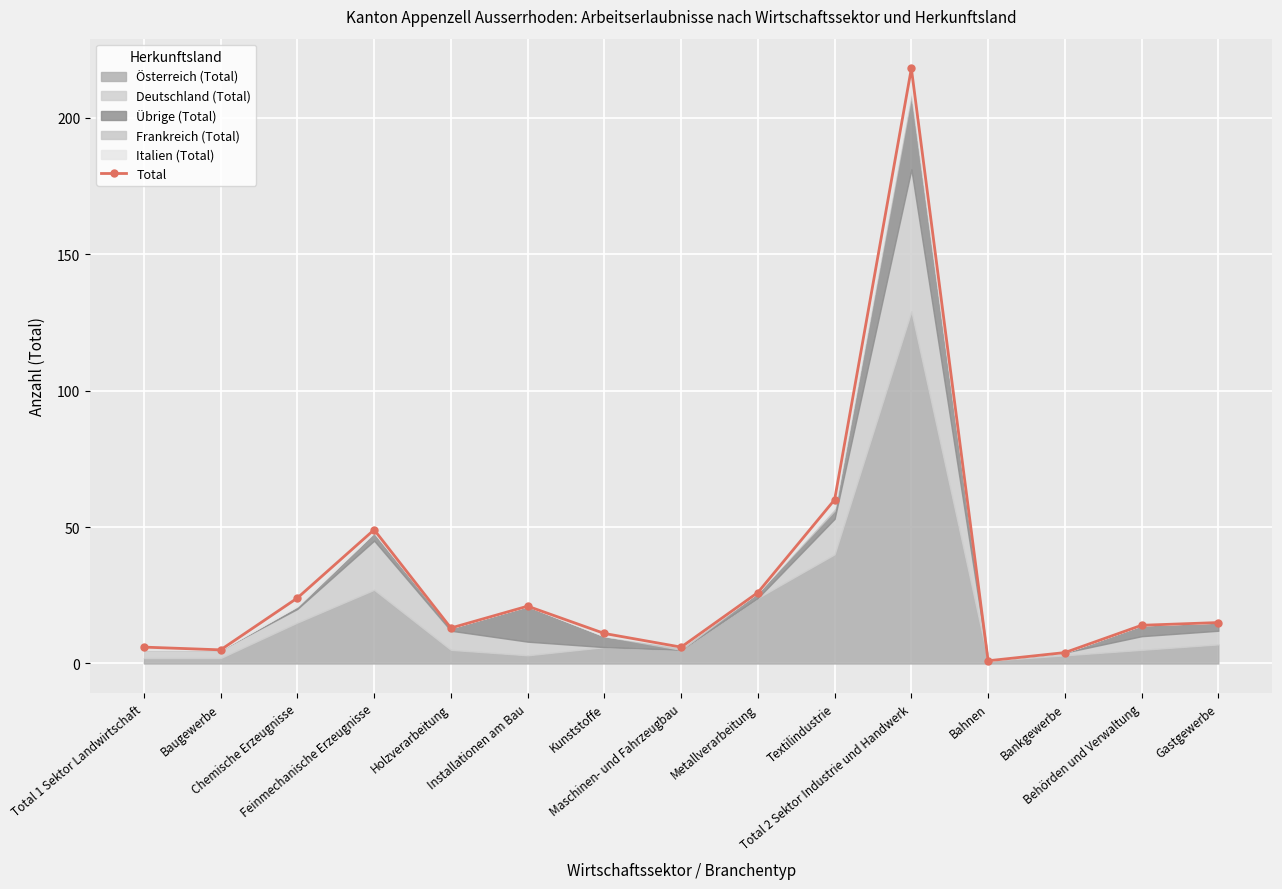

What is the greatest value displayed?

218